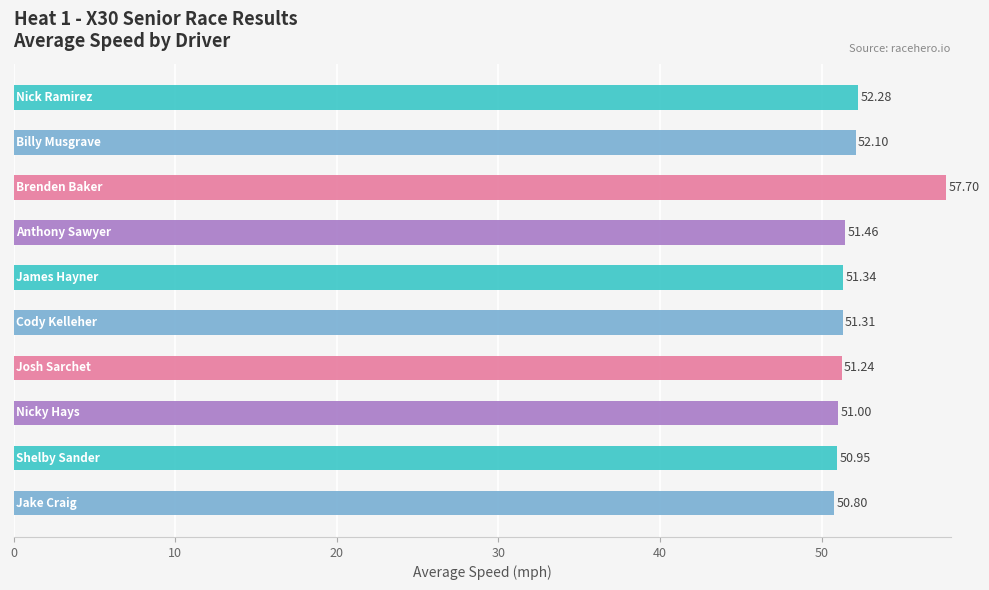

What is the average value?

52.0